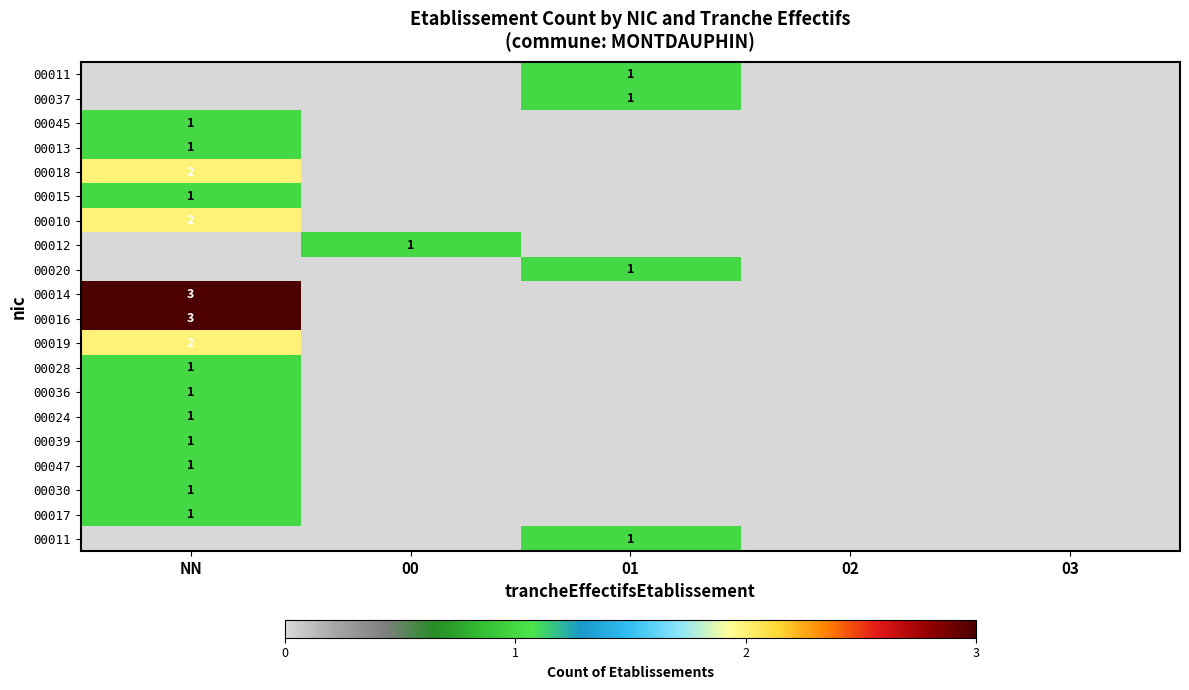

At how many categories does at least one series exceed 2?

1